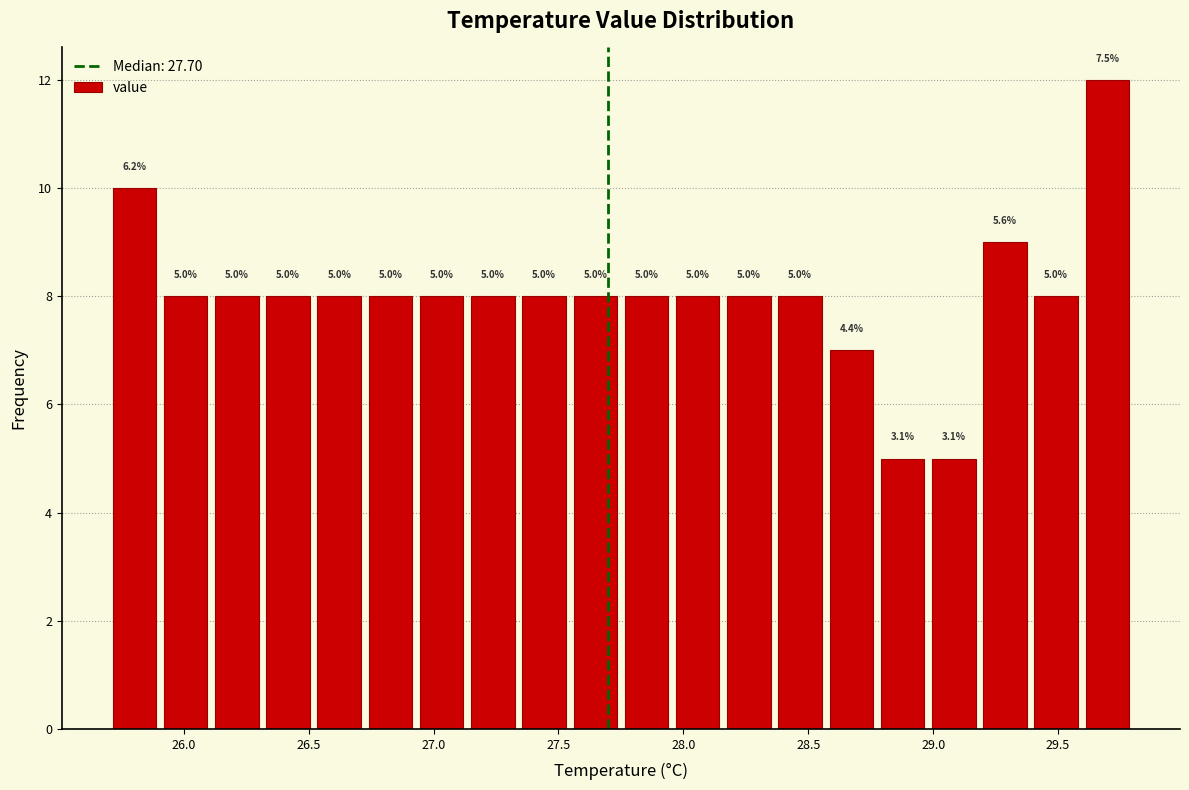

Over which range of the x-axis is the bar tallest?

29.595 to 29.800